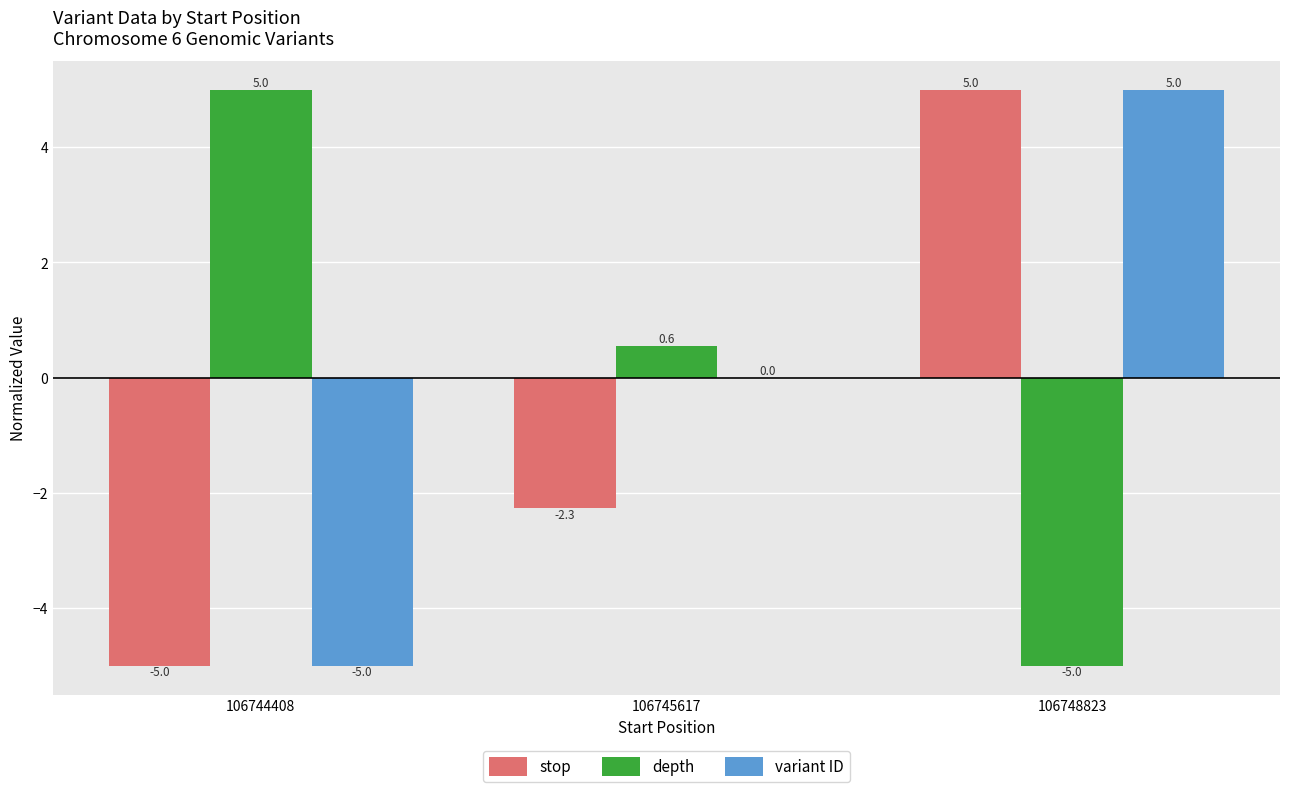

Reading left to right, what are all the values shown in this chart?

stop: 106744408=-5.0	106745617=-2.3	106748823=5.0
depth: 106744408=5.0	106745617=0.6	106748823=-5.0
variant ID: 106744408=-5.0	106745617=0.0	106748823=5.0